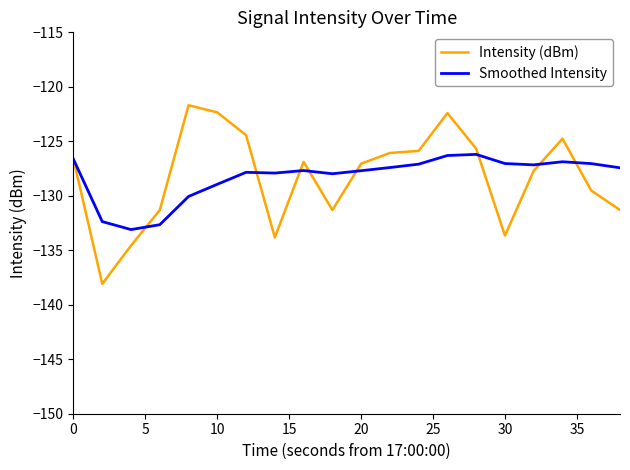

Which series has the largest range (max minus min)?

Intensity (dBm)